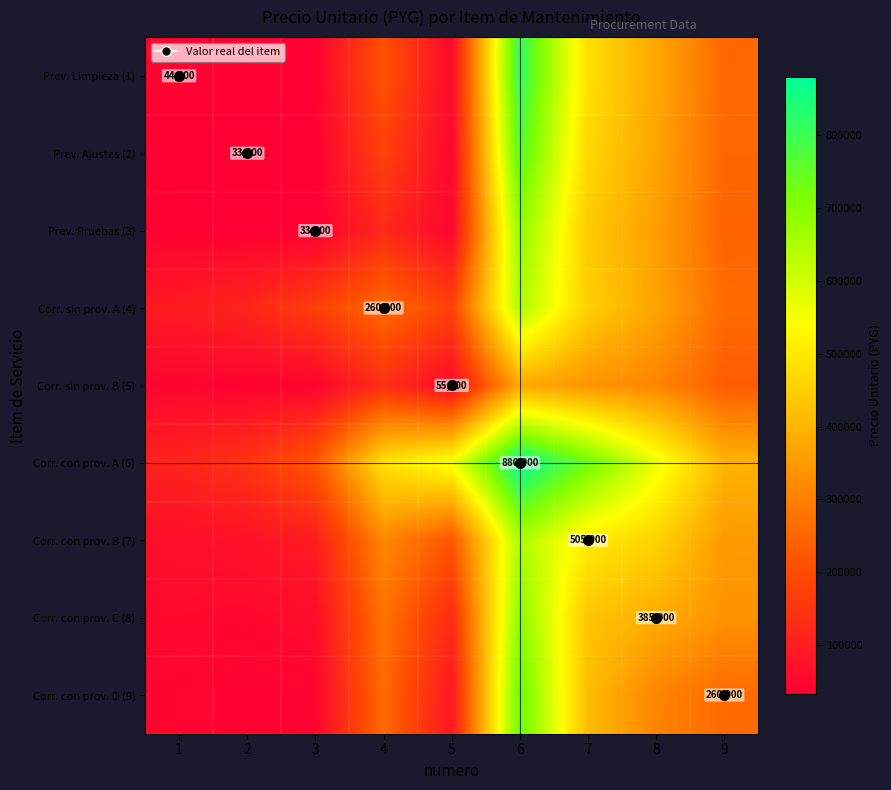

Is the value of Prev. Ajustes (2) at 6 greater than the value of Prev. Limpieza (1) at 9?

Yes